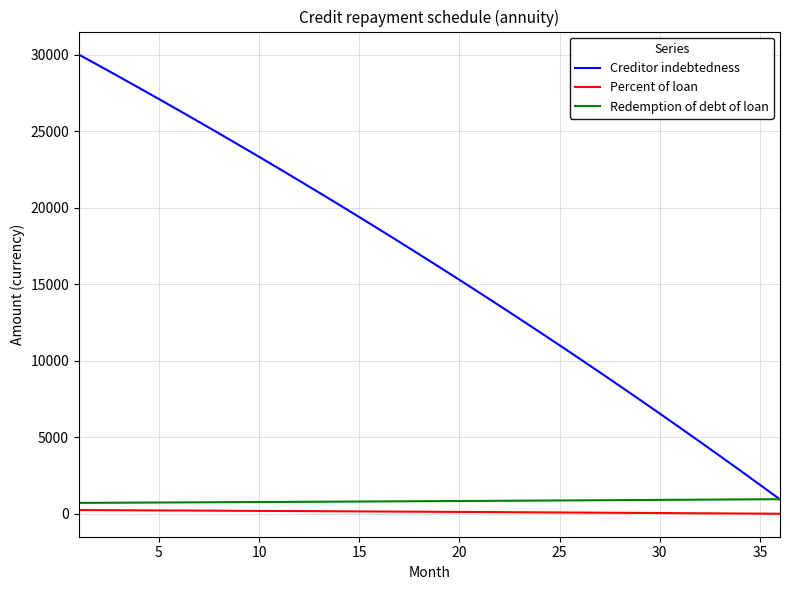

What is the average value of the Percent of loan series?

134.7